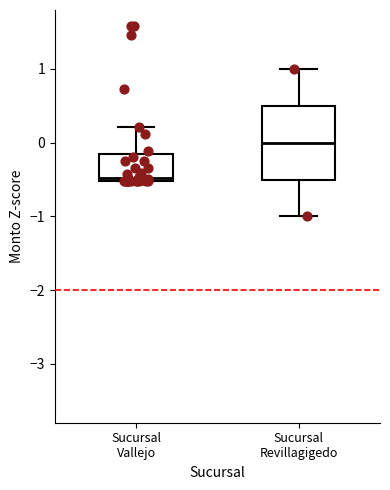

Which box is the tallest, from its lower edge to its upper edge?

Sucursal Revillagigedo